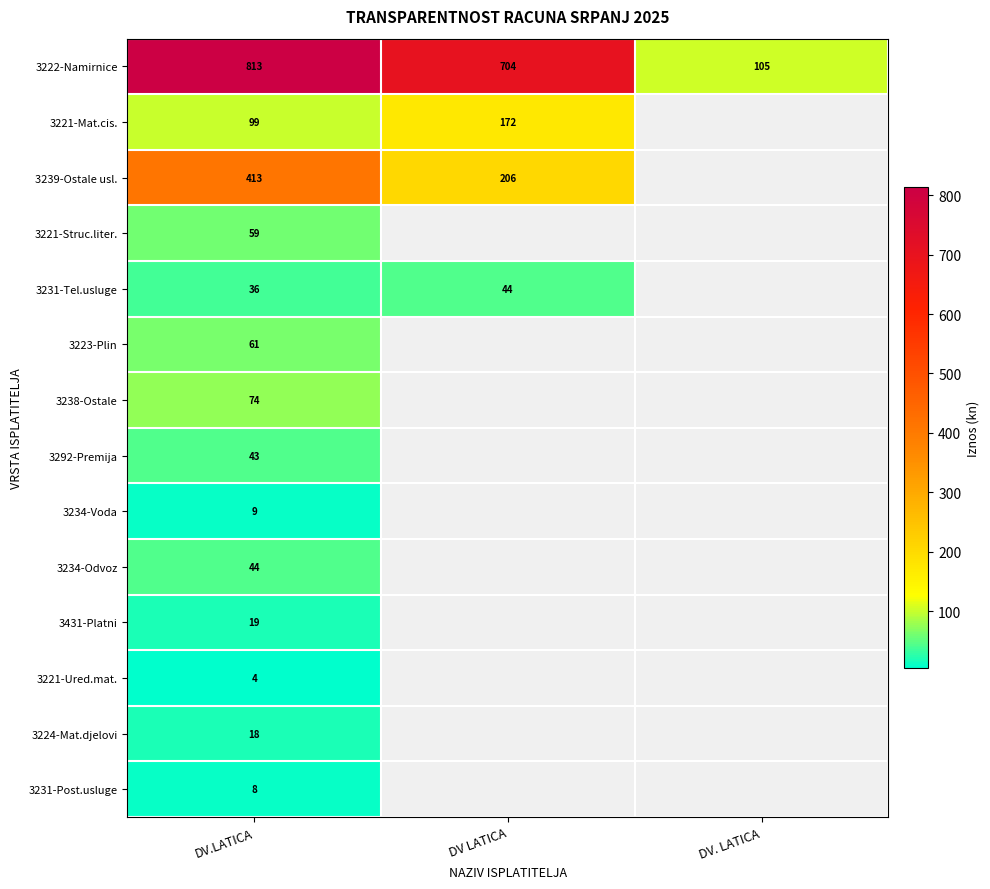

At how many categories does at least one series exceed 188?

2